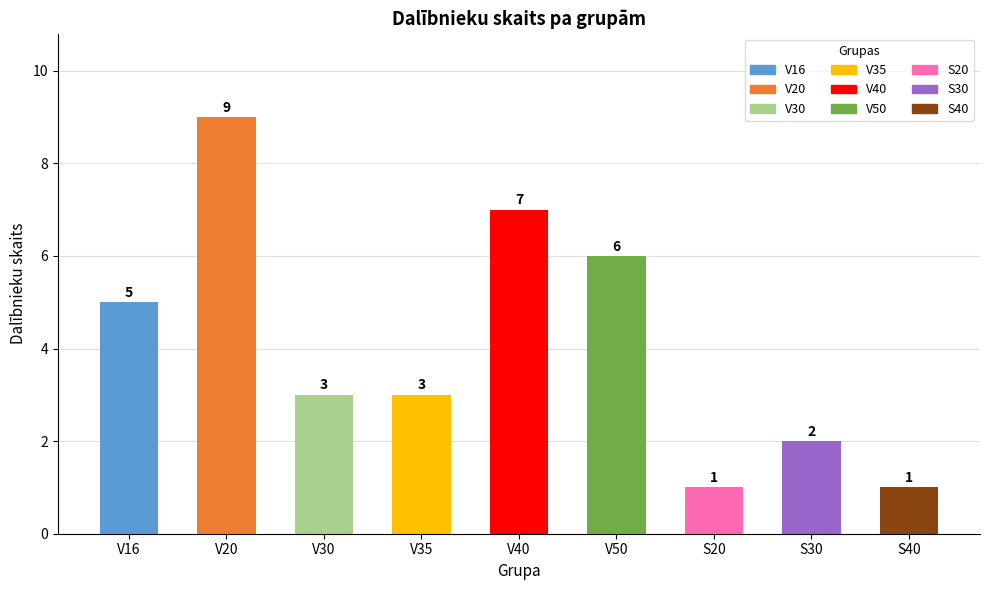

Where does the data first go above 3?

V16